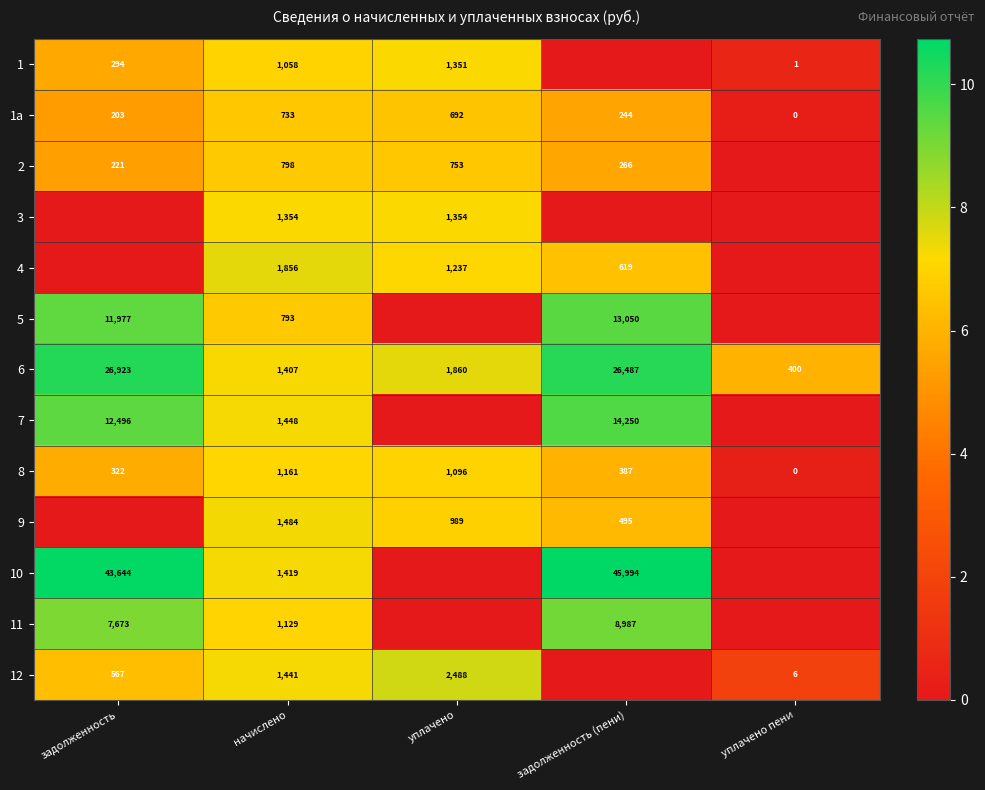

What is the sum of the 4 values at уплачено and начислено?

3093